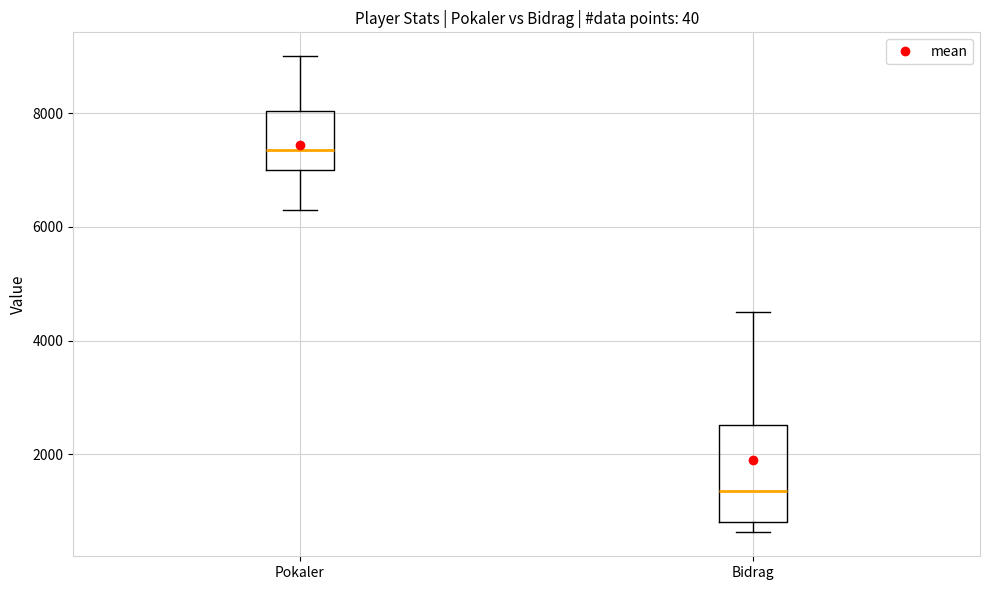

Reading left to right, read every box against the y-axis: the position of its median line, the range the box covers, and the ends of its whiskers. The values are not printed on the chart, so give them approximately, as read against the axis.

Pokaler: median 7400, box 7000 to 8000, whiskers 6200 to 9000
Bidrag: median 1400, box 800 to 2600, whiskers 600 to 4600